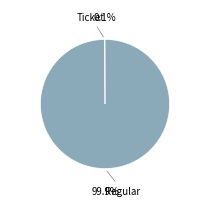

What percentage is the Regular slice, to the nearest percent?

100%